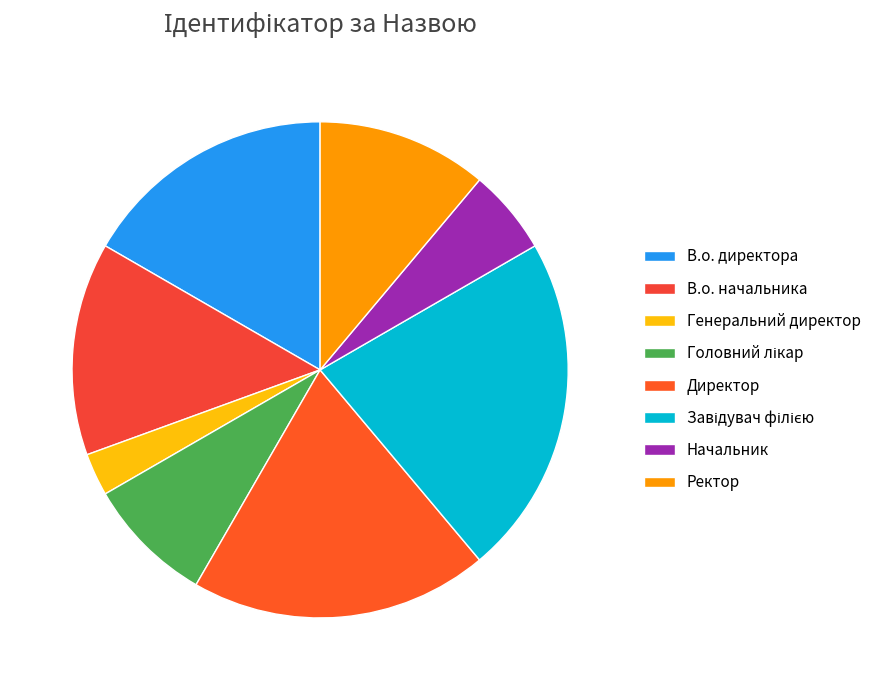

Count the number of slices in the pie.

8